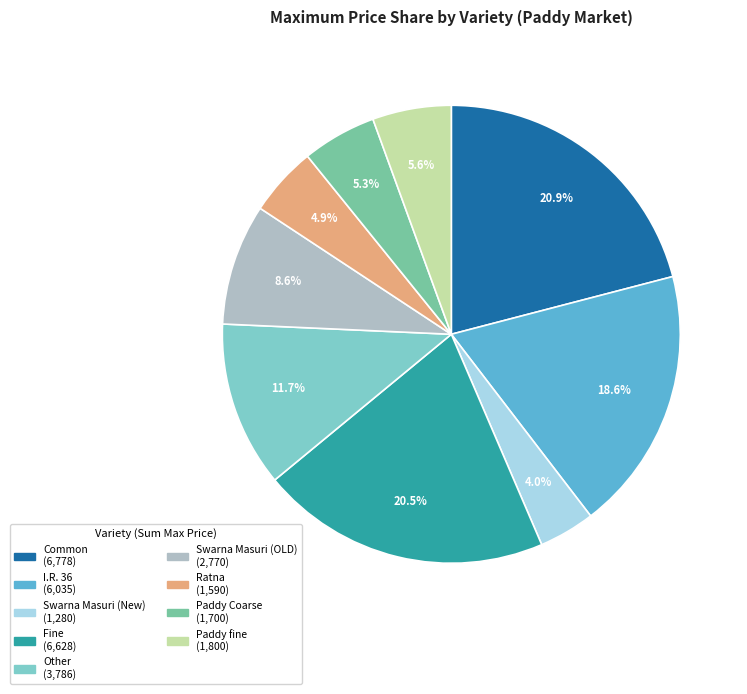

Does any single category account for the majority?

No